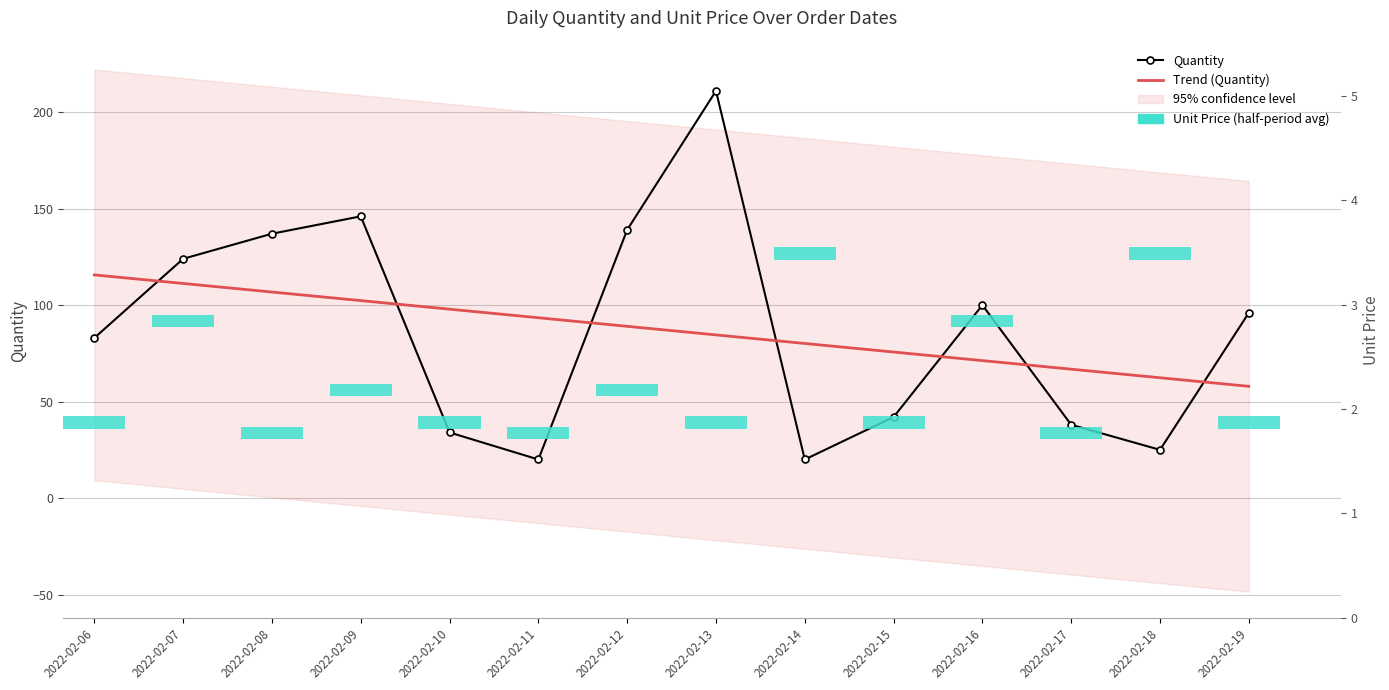

Where is Trend (Quantity) nearest to the value 86?

2022-02-13